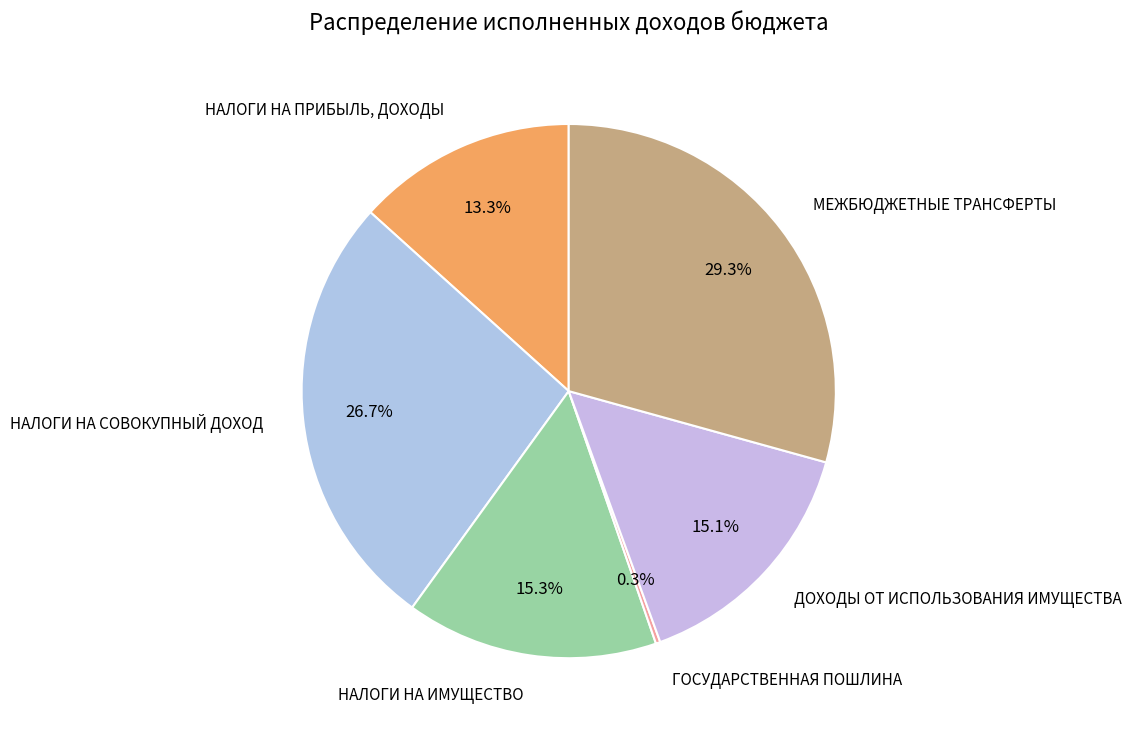

Rank the categories by value from lowest to highest.

ГОСУДАРСТВЕННАЯ ПОШЛИНА, НАЛОГИ НА ПРИБЫЛЬ, ДОХОДЫ, ДОХОДЫ ОТ ИСПОЛЬЗОВАНИЯ ИМУЩЕСТВА, НАЛОГИ НА ИМУЩЕСТВО, НАЛОГИ НА СОВОКУПНЫЙ ДОХОД, МЕЖБЮДЖЕТНЫЕ ТРАНСФЕРТЫ